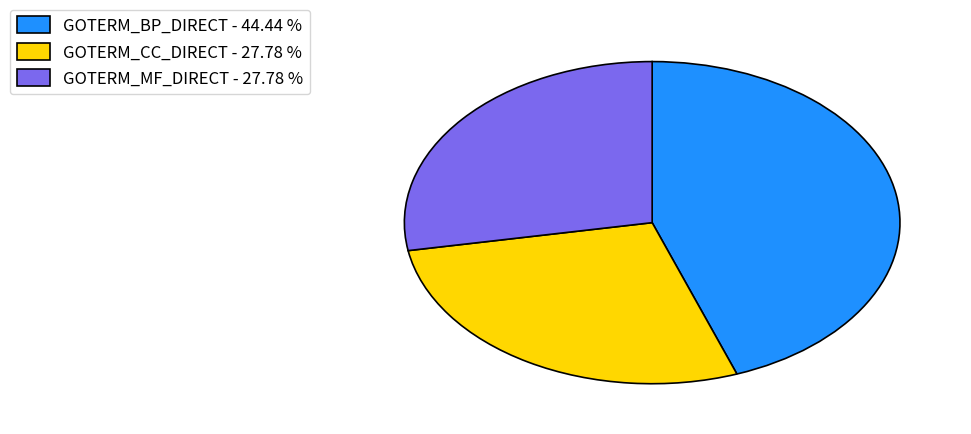

Which slice is the largest?

GOTERM_BP_DIRECT